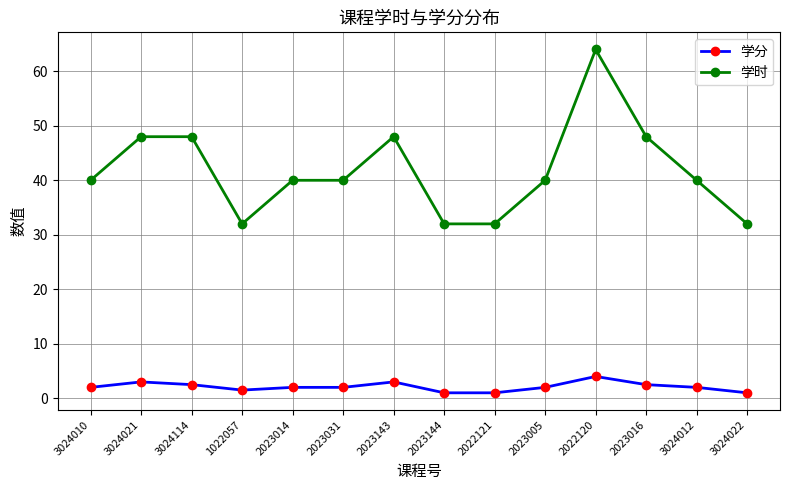

List the series in order of their peak value, highest first.

学时, 学分